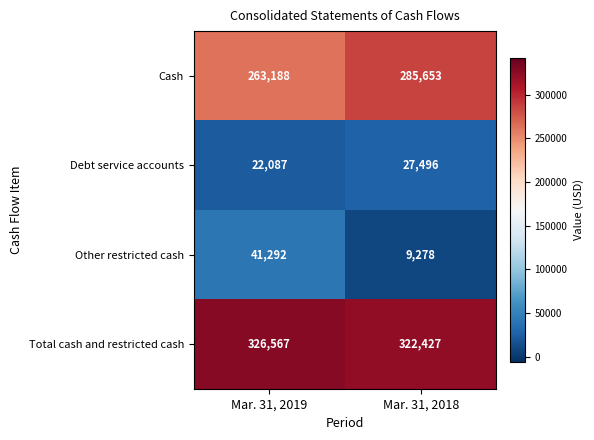

What is the spread (max minus min) of values at Mar. 31, 2019?

304480